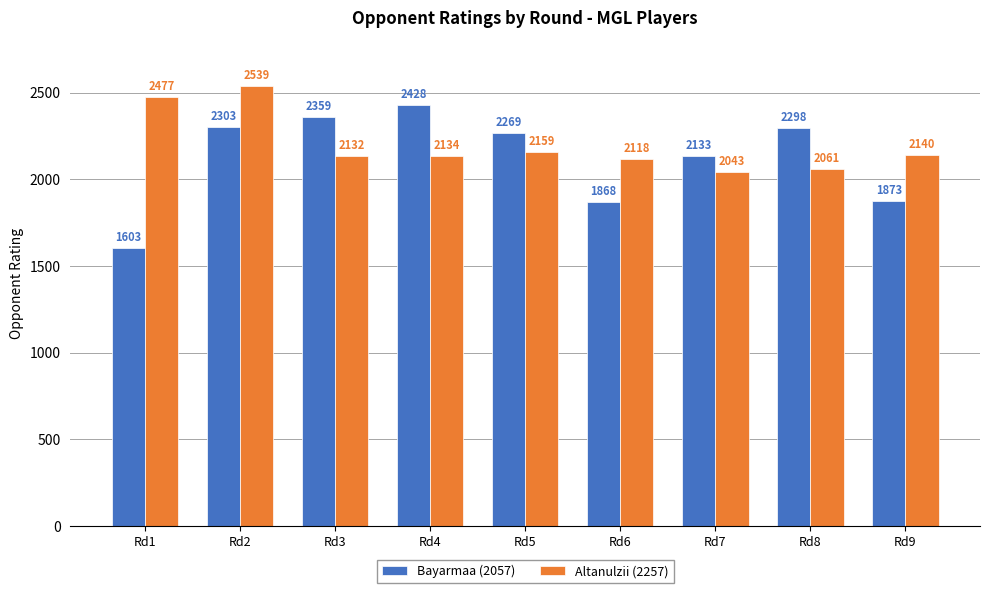

How many bars are there in total?

18